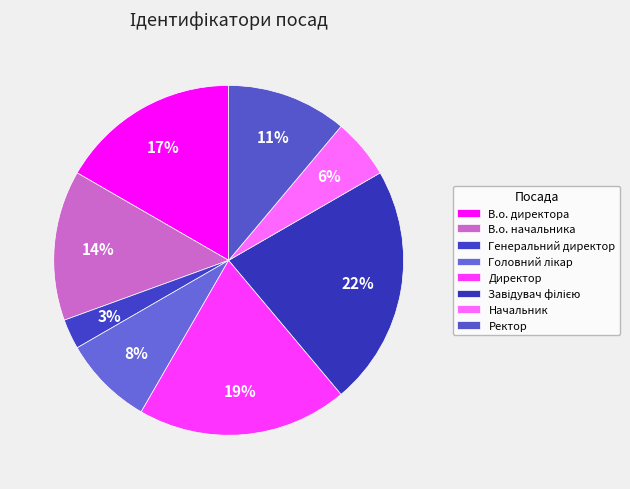

How many slices are in this pie chart?

8